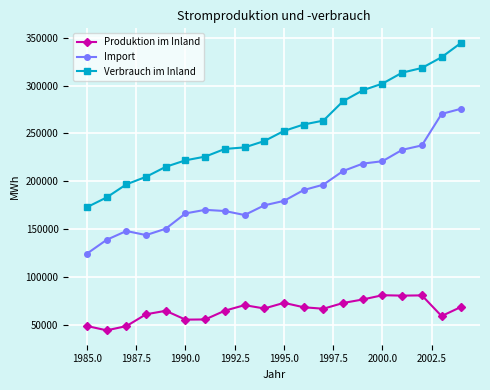

Rank the series by their average value, from highest to lowest.

Verbrauch im Inland, Import, Produktion im Inland